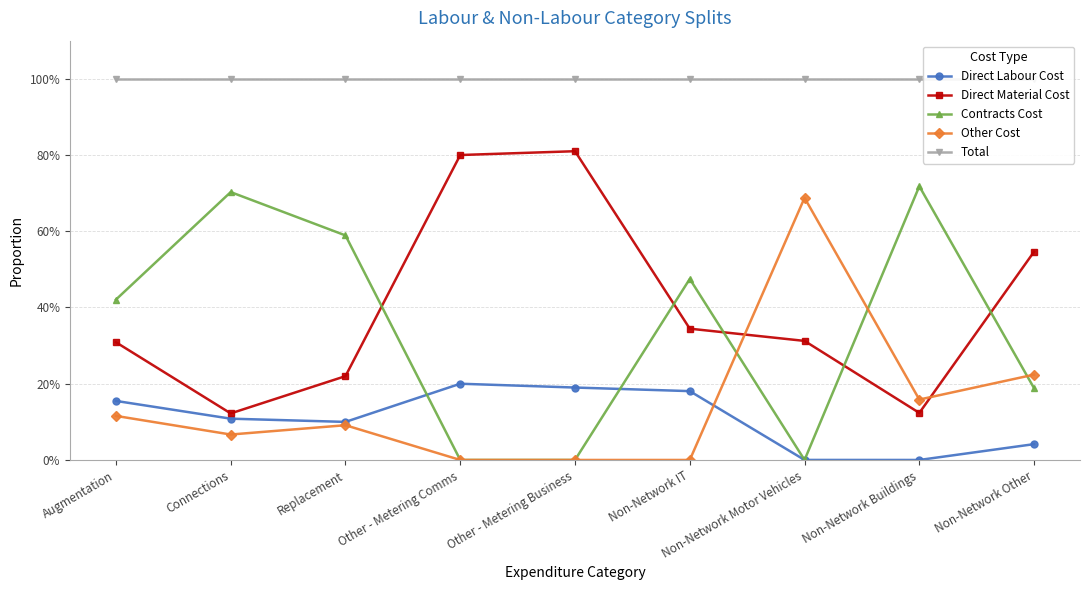

At which category does the chart reach its peak across all series?

Augmentation